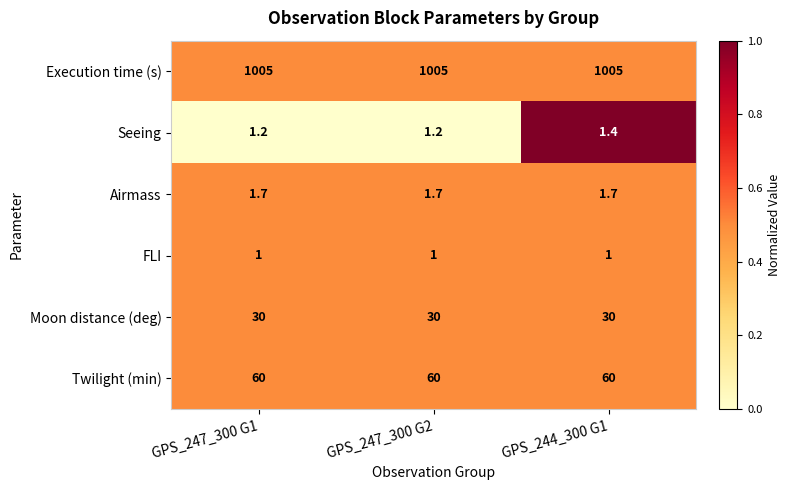

At GPS_247_300 G1, list the series in order from largest to smallest.

Execution time (s), Twilight (min), Moon distance (deg), Airmass, Seeing, FLI